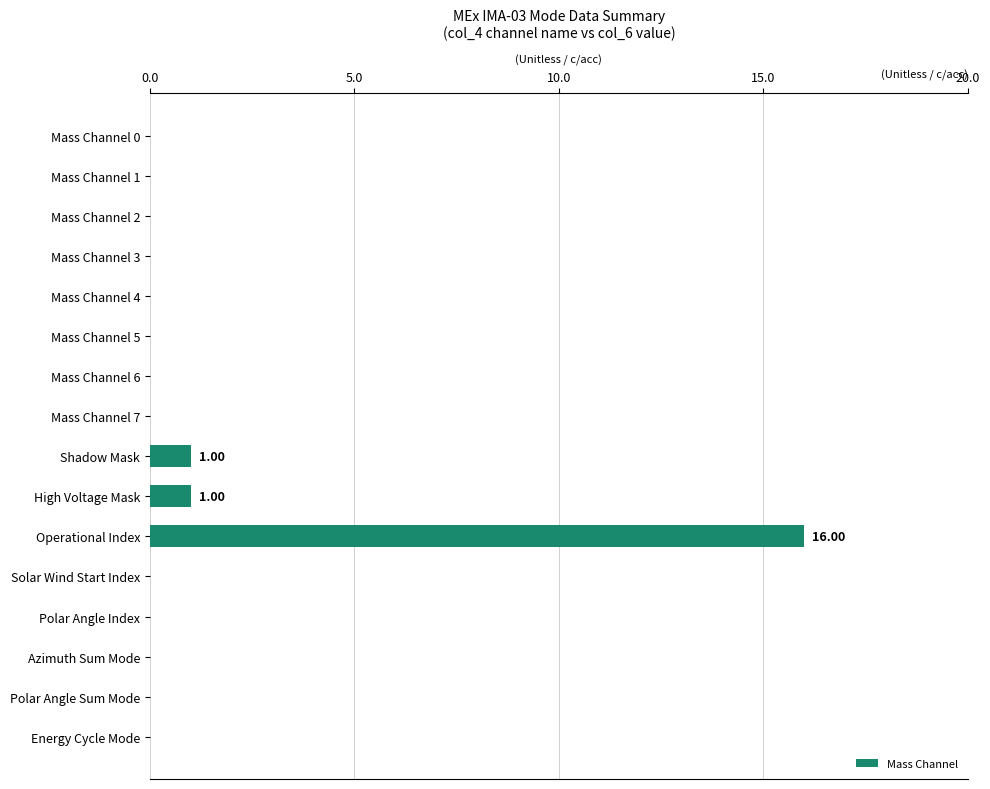

What is the change in value from Mass Channel 0 to Shadow Mask?

+1